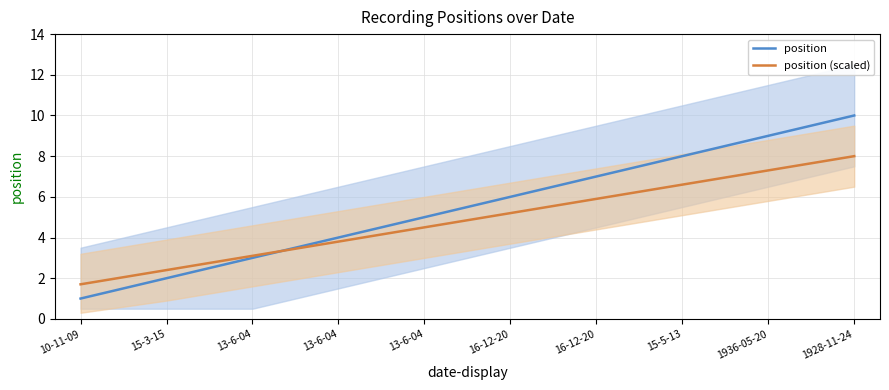

What is the highest value of the position series?

10.0